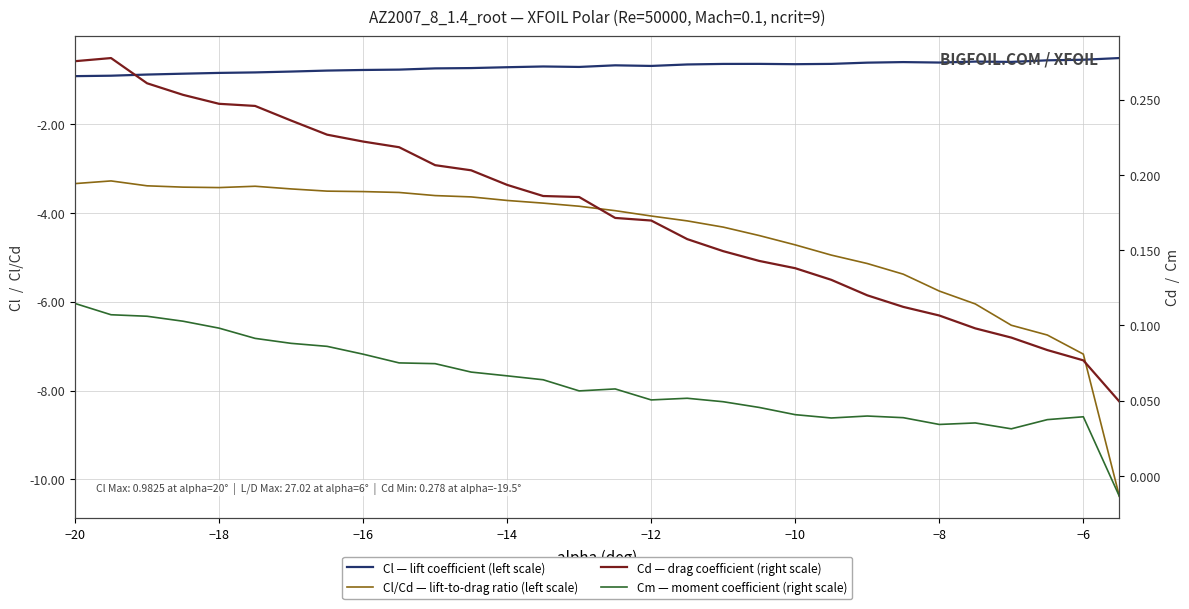

Which series has the largest total across all categories?

Cd (right scale)